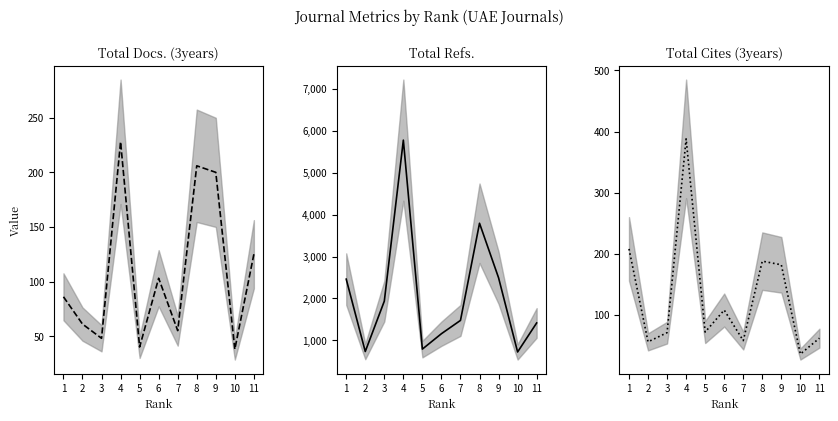

Which series has the largest range (max minus min)?

Total Refs.